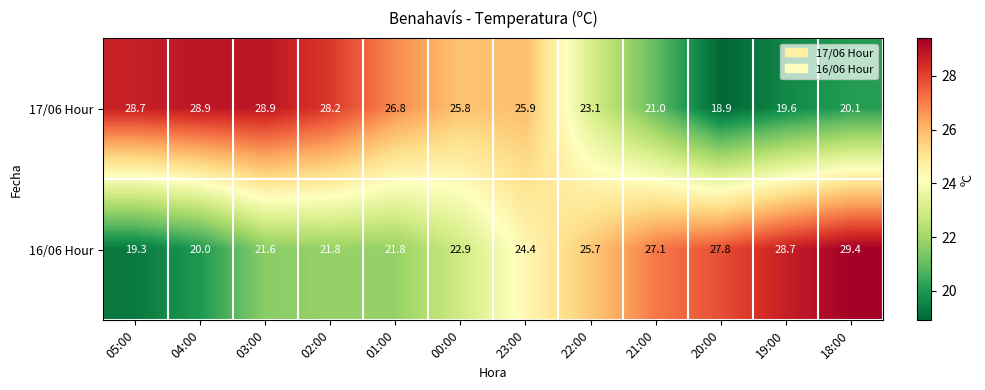

What is the maximum value shown in the chart?

29.4